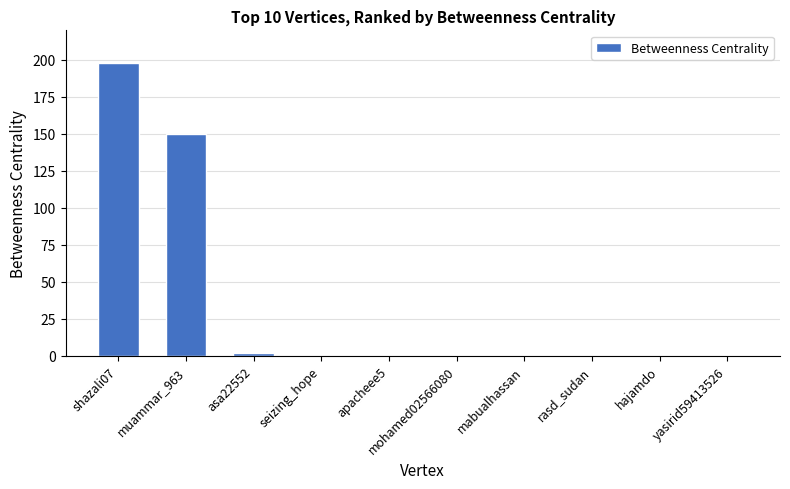

Is it true that the value at mabualhassan is -88?

False